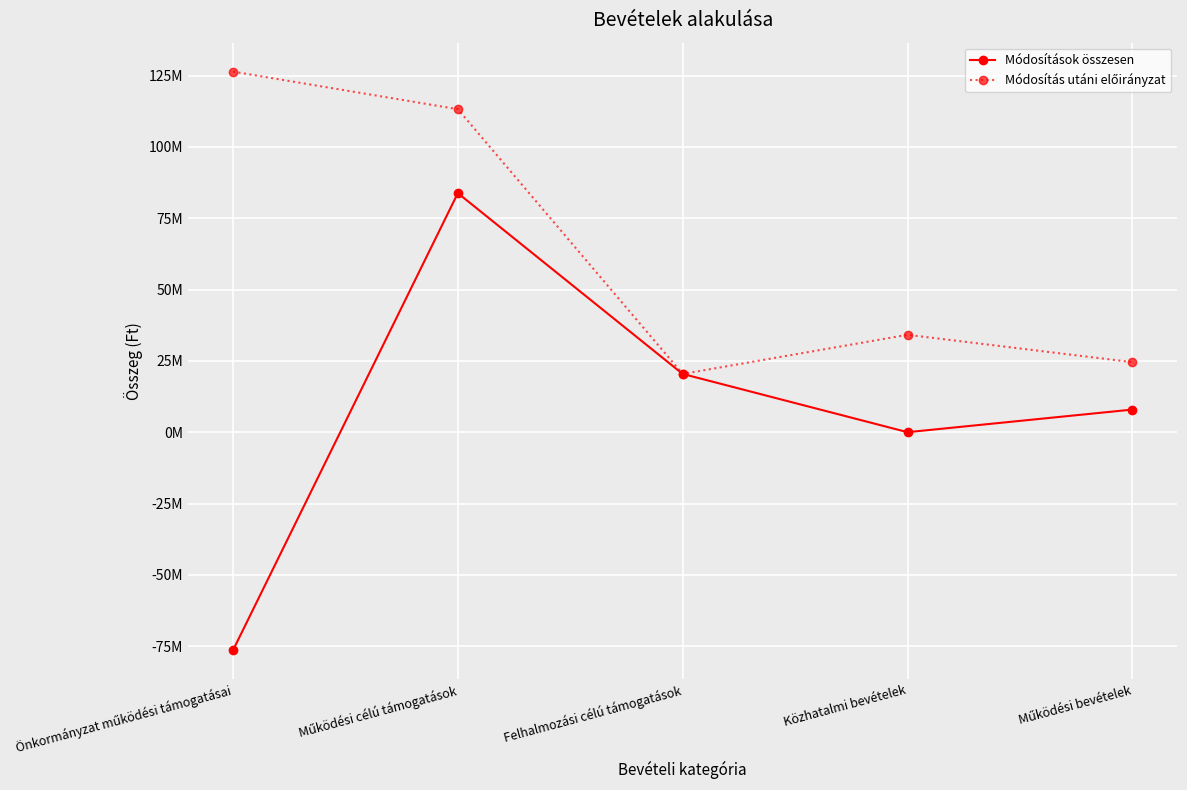

Does the chart have visible grid lines?

Yes